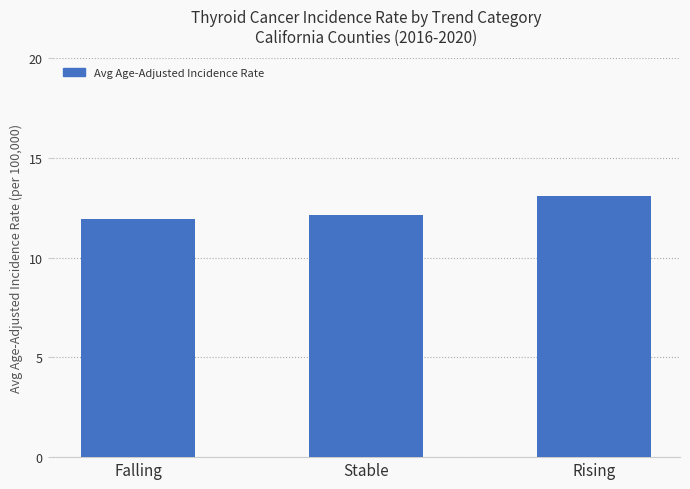

Rank the categories by value from highest to lowest.

Rising, Stable, Falling